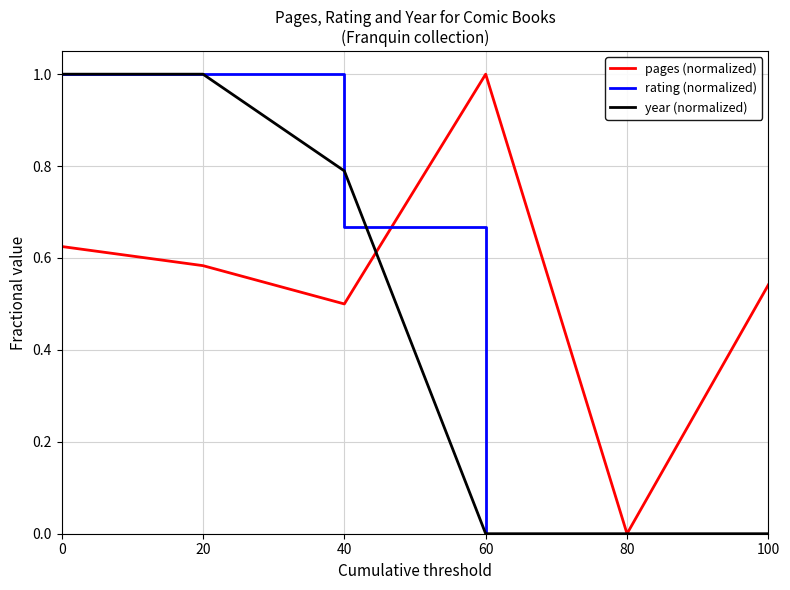

The value of year (normalized) at 80 is 0.0. True or false?

True